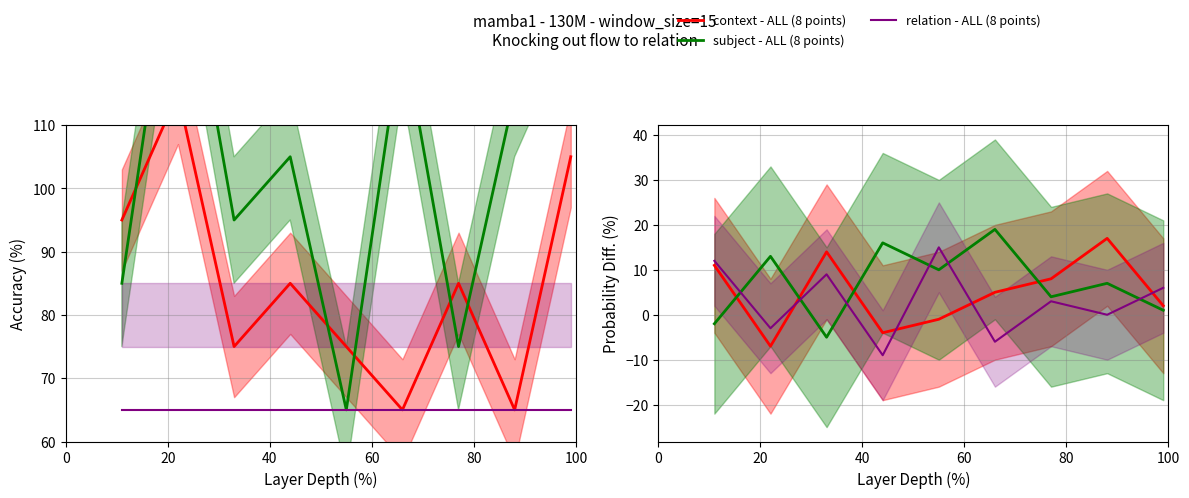

True or false: relation - ALL (8 points) has more than 0 points higher than both neighbors.

True